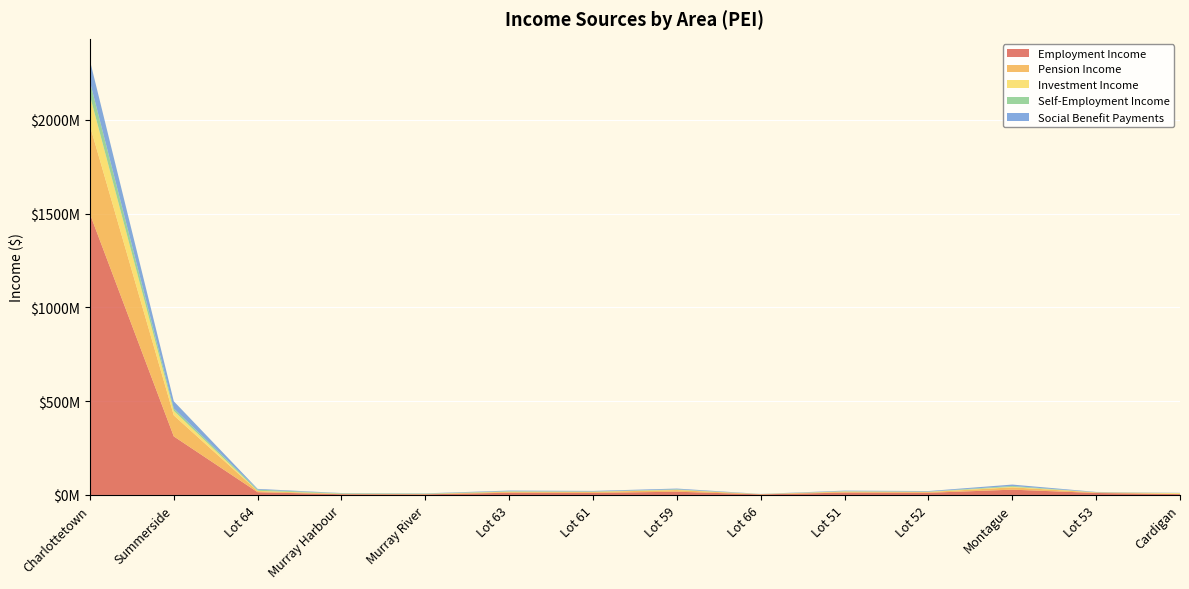

Reading left to right, what are all the values shown in this chart?

Employment Income: Charlottetown=1498344000	Summerside=312201000	Lot 64=14533000	Murray Harbour=3952000	Murray River=3356000	Lot 63=11820000	Lot 61=10847000	Lot 59=17249000	Lot 66=3050000	Lot 51=12624000	Lot 52=11445000	Montague=28196000	Lot 53=10403000	Cardigan=4525000
Pension Income: Charlottetown=470784000	Summerside=112305000	Lot 64=6274000	Murray Harbour=2113000	Murray River=1661000	Lot 63=4846000	Lot 61=5297000	Lot 59=8628000	Lot 66=1275000	Lot 51=4663000	Lot 52=4086000	Montague=12290000	Lot 53=2971000	Cardigan=1336000
Investment Income: Charlottetown=160069000	Summerside=24028000	Lot 64=1330000	Murray Harbour=372000	Murray River=410000	Lot 63=1035000	Lot 61=729000	Lot 59=1358000	Lot 66=240000	Lot 51=1327000	Lot 52=1016000	Montague=2834000	Lot 53=594000	Cardigan=3970000
Self-Employment Income: Charlottetown=74349000	Summerside=12734000	Lot 64=6224000	Murray Harbour=2475000	Murray River=1880000	Lot 63=2523000	Lot 61=1818000	Lot 59=2691000	Lot 66=269000	Lot 51=1727000	Lot 52=1507000	Montague=4555000	Lot 53=479000	Cardigan=435000
Social Benefit Payments: Charlottetown=112791000	Summerside=38343000	Lot 64=4024000	Murray Harbour=1280000	Murray River=1256000	Lot 63=3164000	Lot 61=2854000	Lot 59=4102000	Lot 66=645000	Lot 51=2787000	Lot 52=2722000	Montague=7485000	Lot 53=1643000	Cardigan=992000